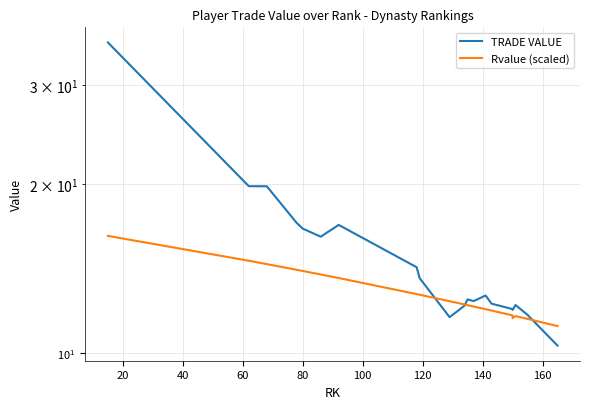

What is the lowest value of the TRADE VALUE series?

10.3